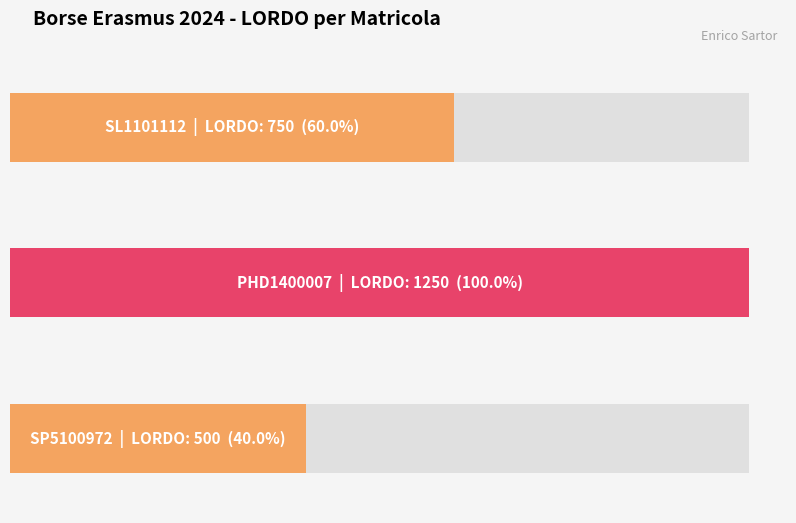

What is the sum of all values?

2500